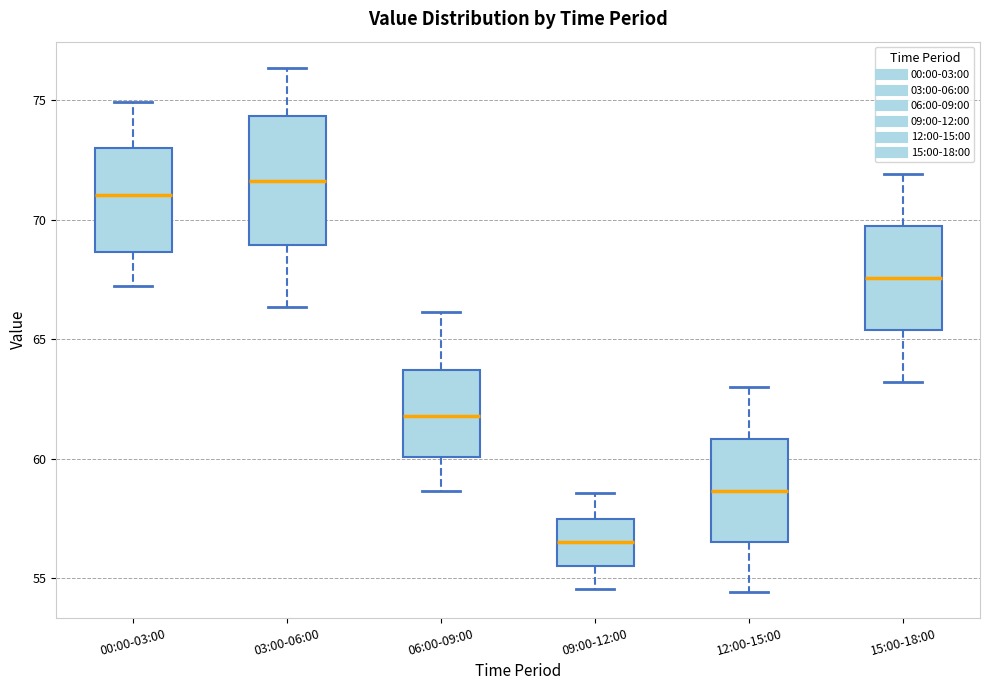

Which box has the lowest median line?

09:00-12:00